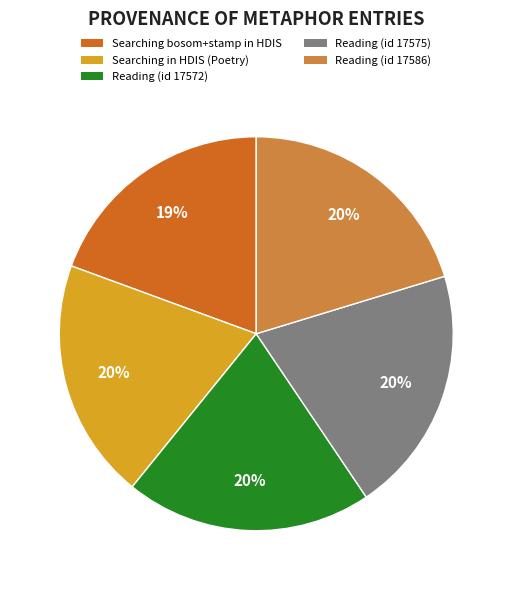

Is there a majority slice in this chart?

No